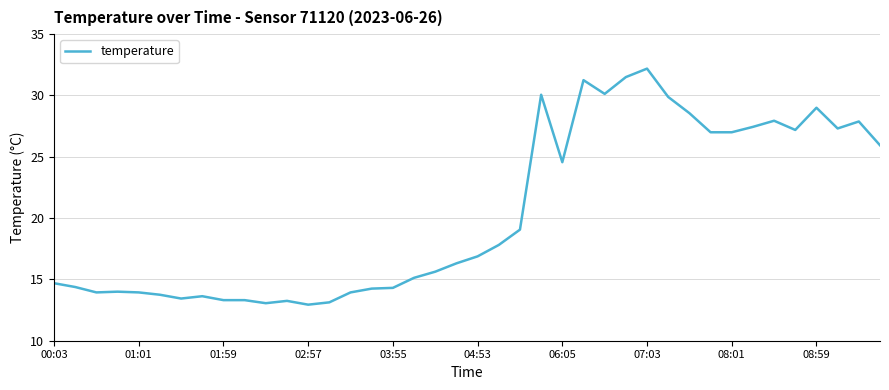

What is the sum of all values?

818.9